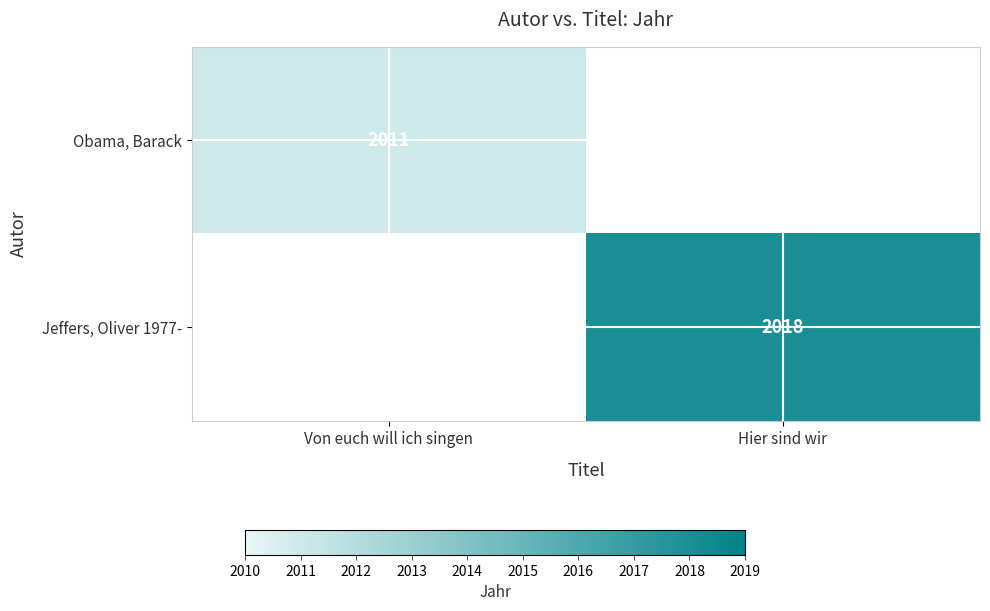

The Obama, Barack series shows 1121 at Von euch will ich singen. True or false?

False